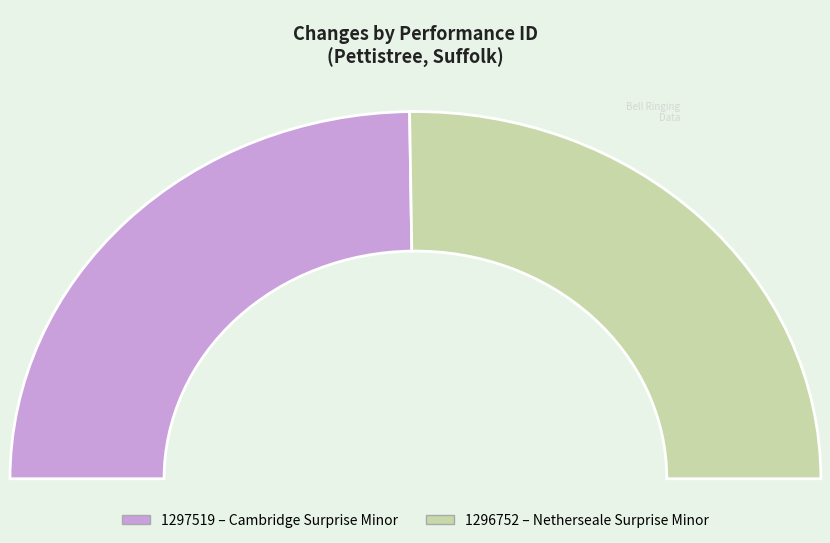

Which has a higher value, 1296752 or 1297519?

1296752